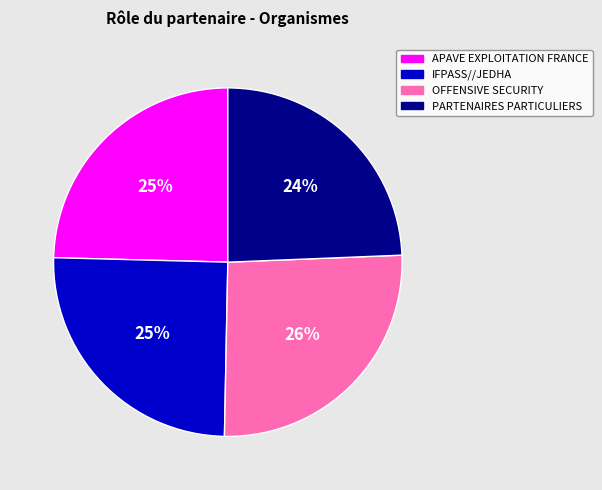

Which slice is the largest?

OFFENSIVE SECURITY